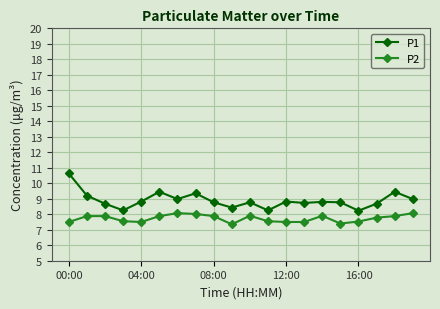

Which series has the largest total across all categories?

P1